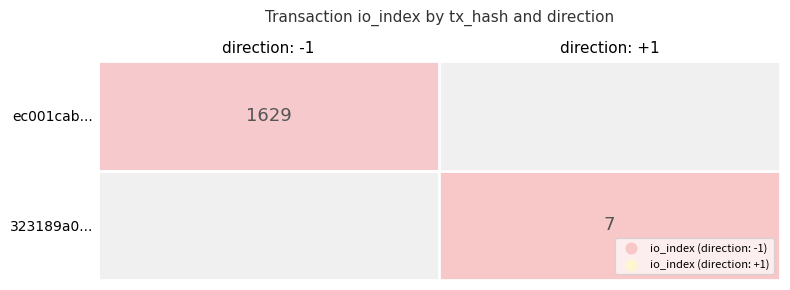

Which label corresponds to the largest value in the chart?

direction: -1